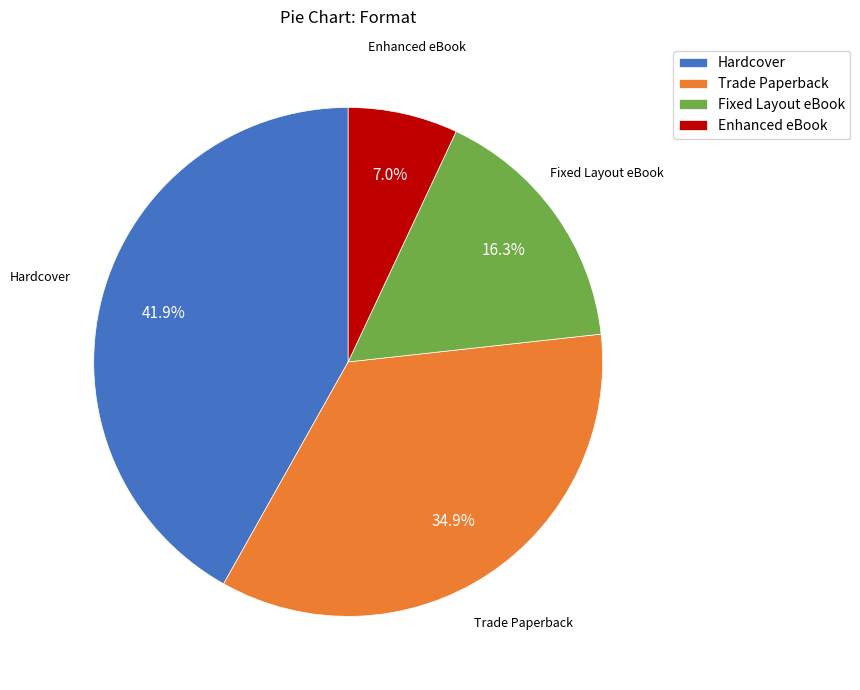

To the nearest percent, what is the average slice percentage?

25%